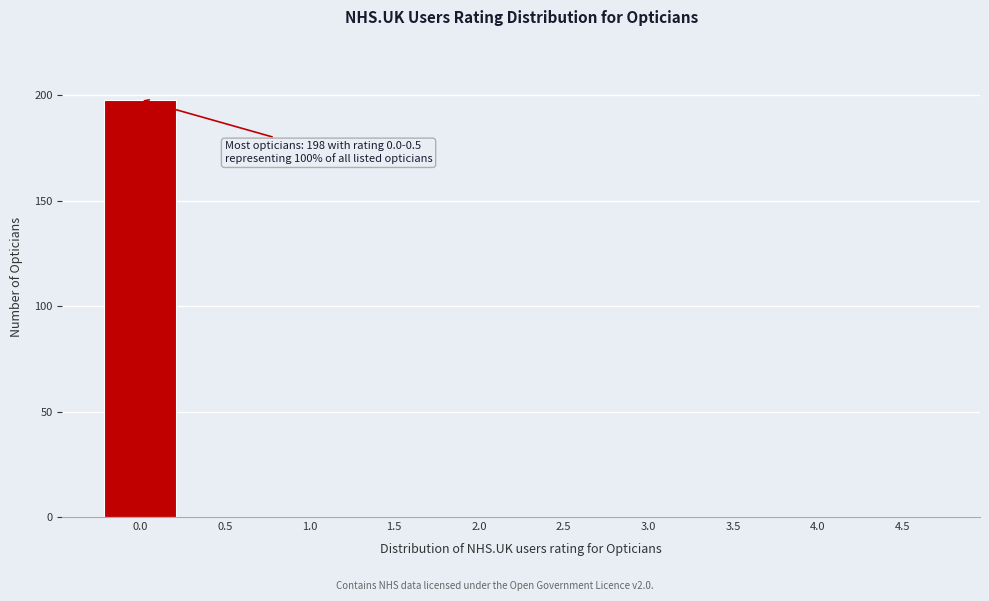

Reading right to left, what are all the values shown in this chart?

4.5=0	4.0=0	3.5=0	3.0=0	2.5=0	2.0=0	1.5=0	1.0=0	0.5=0	0.0=198